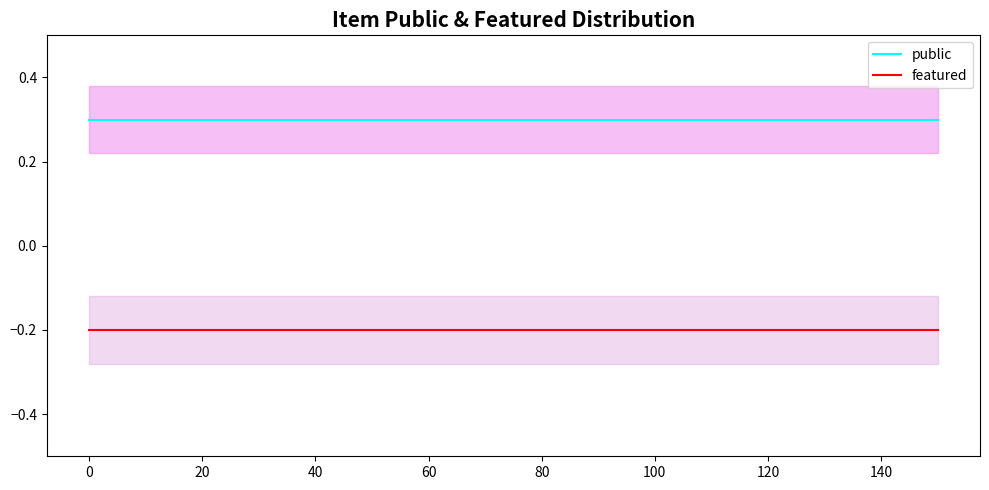

True or false: public and featured cross at least once.

False